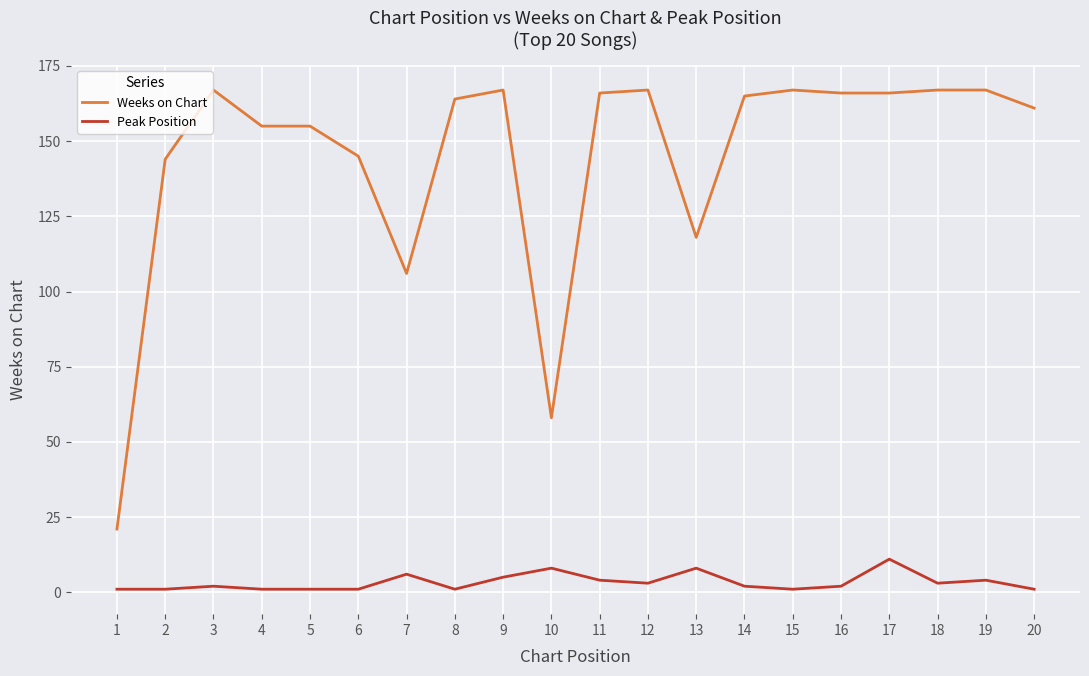

True or false: Peak Position and Weeks on Chart cross at least once.

False